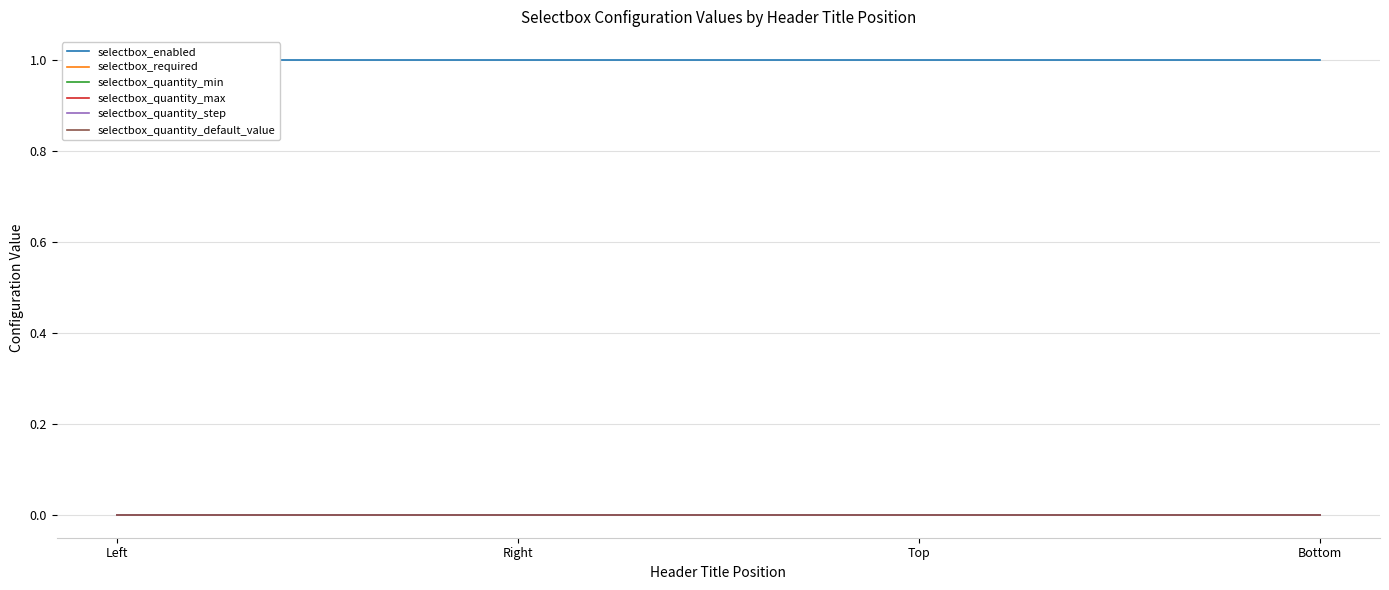

Which series has the widest spread of values?

selectbox_enabled